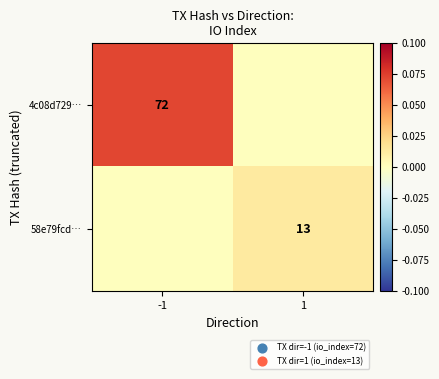

Is it true that 4c08d729… equals 0.0 at -1?

False